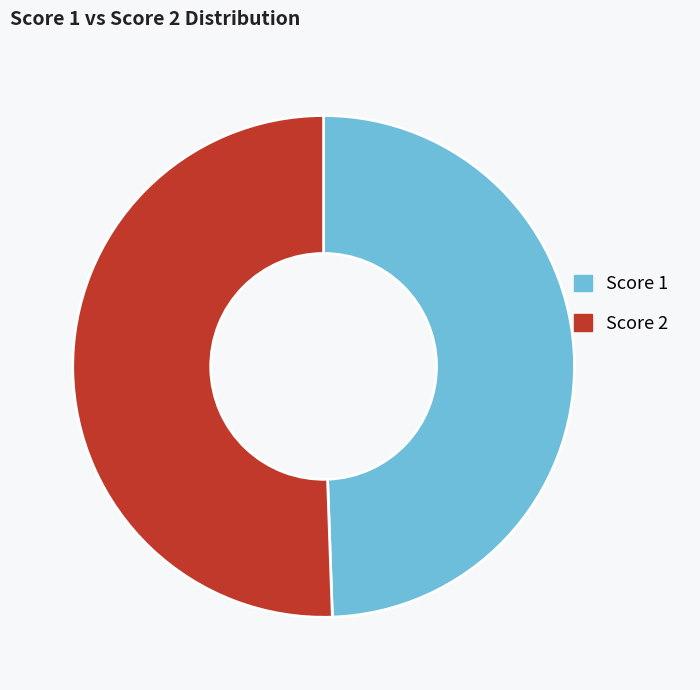

Rank the categories by value from highest to lowest.

Score 2, Score 1